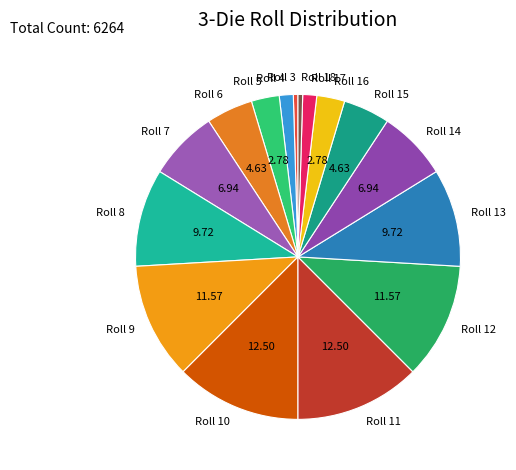

What is the ratio of the value at Roll 9 to the value at Roll 15?

2.5